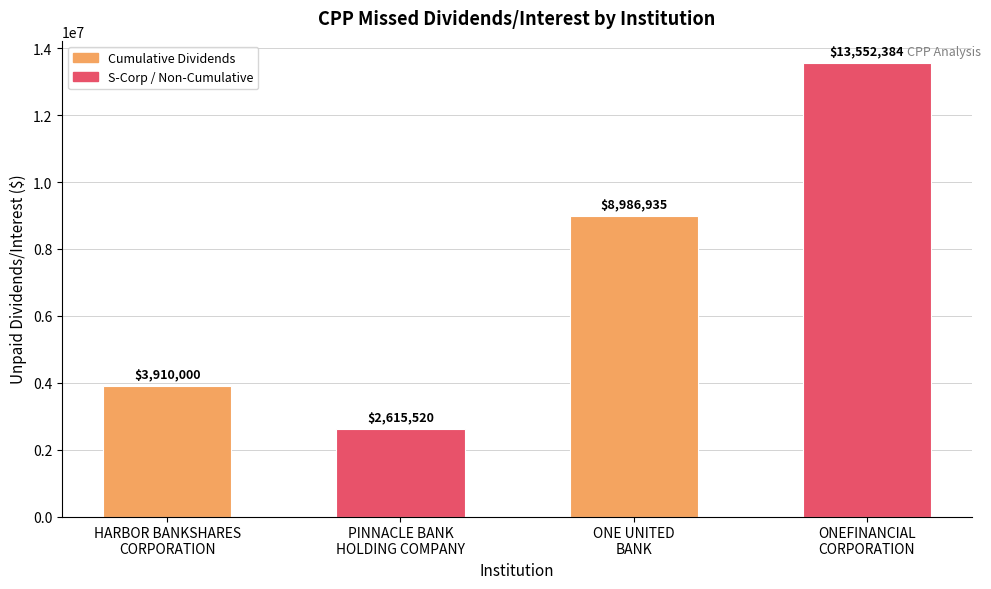

The chart shows a value of 15137166.1 at ONE UNITED
BANK. True or false?

False